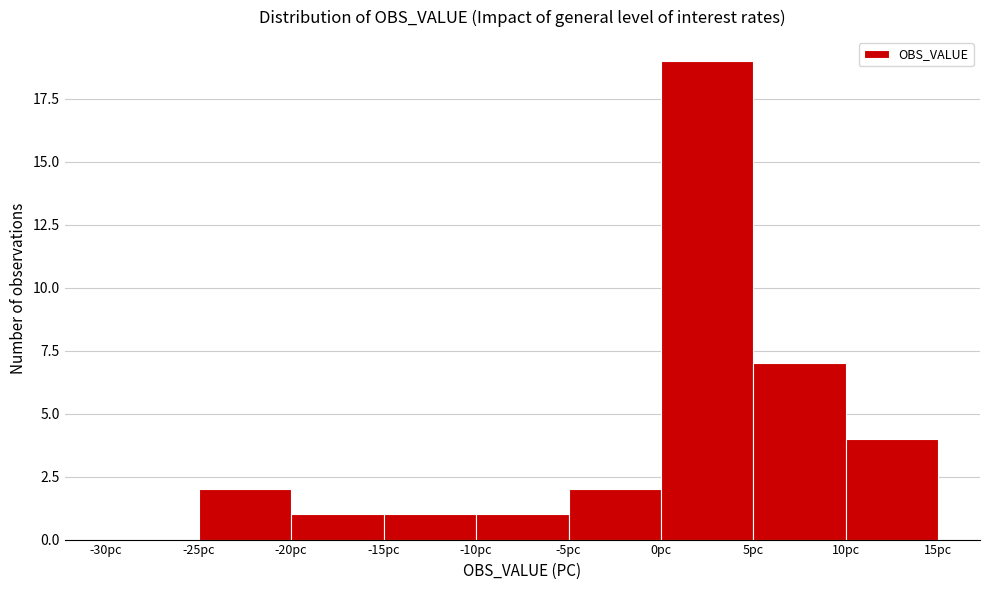

Over which range of the x-axis is the bar tallest?

0 to 5